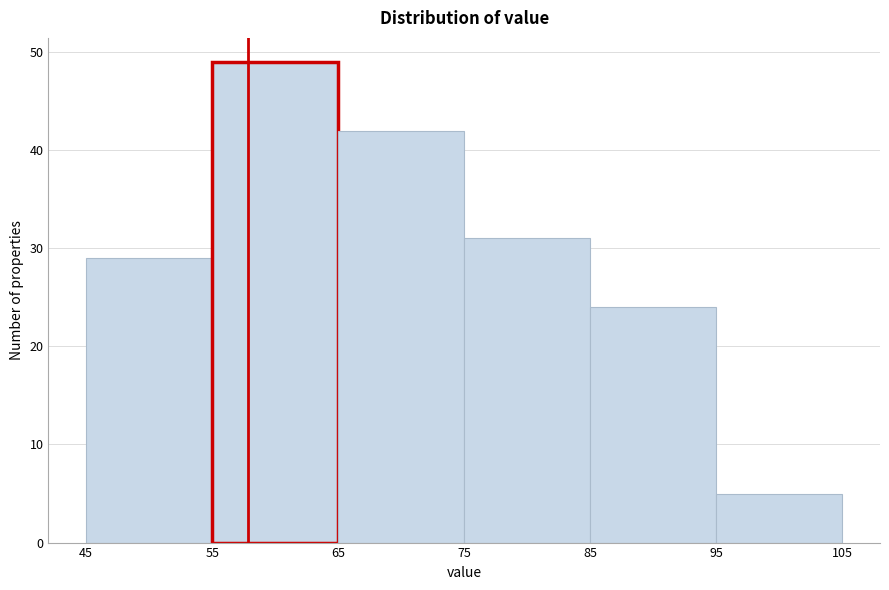

What is the height of the bar covering 75 to 85 on the x-axis? The values are not printed on the chart, so give them approximately, as read against the axis.

31